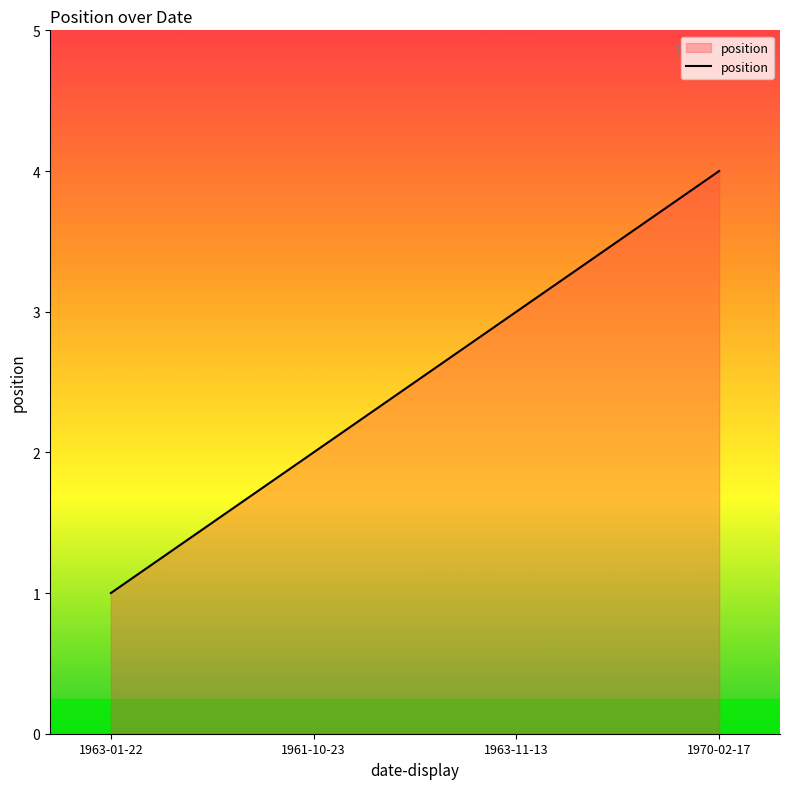

What position from the right is 1970-02-17?

1